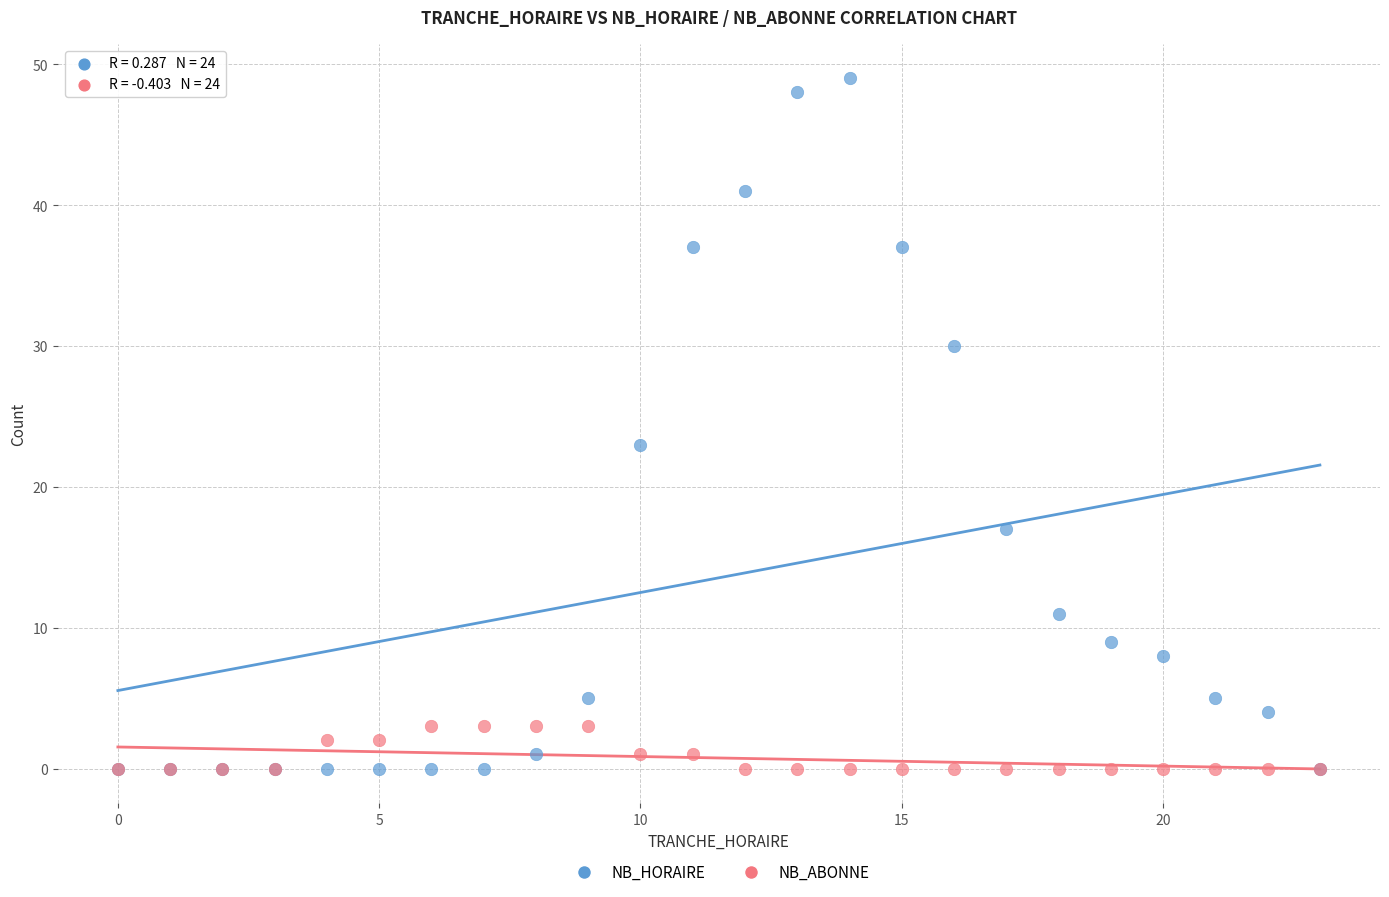

In the NB_HORAIRE series, what Y value is closest to 24?

23